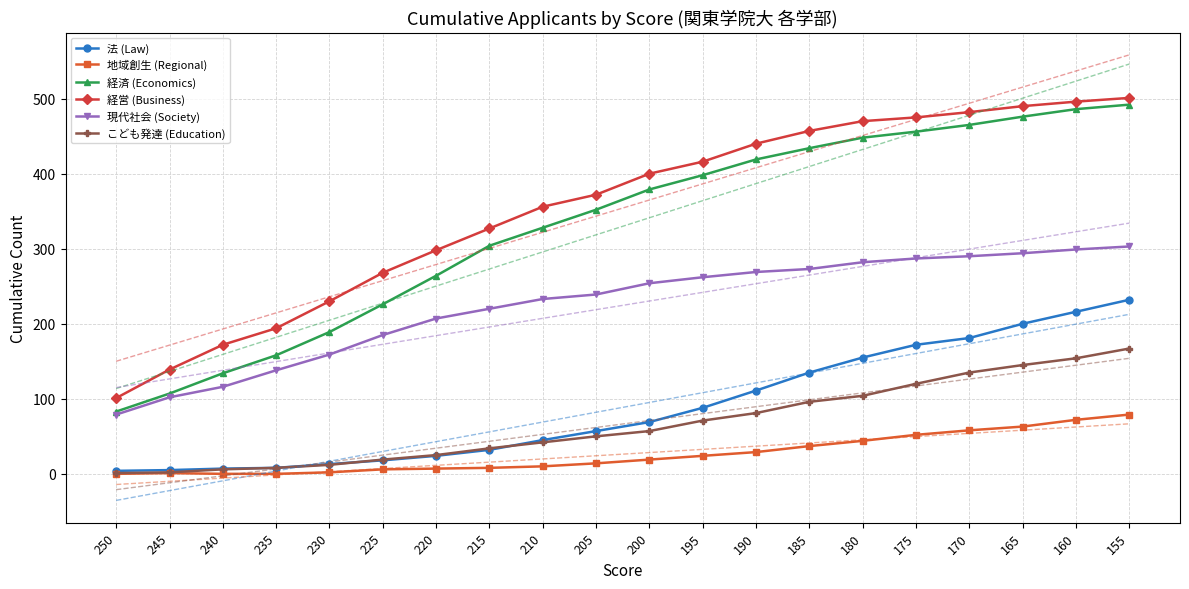

At which label does 経済 (Economics) first exceed 379?

195